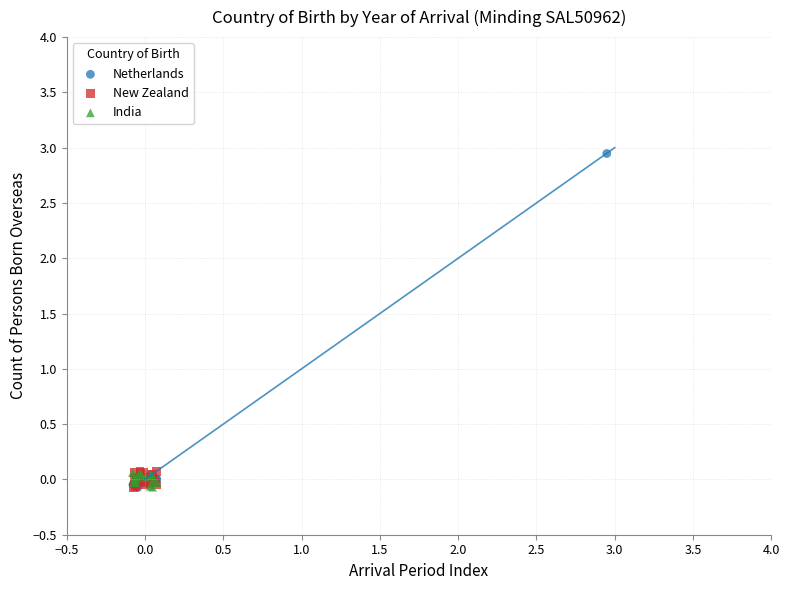

What are all the series names shown in the legend?

Netherlands, New Zealand, India